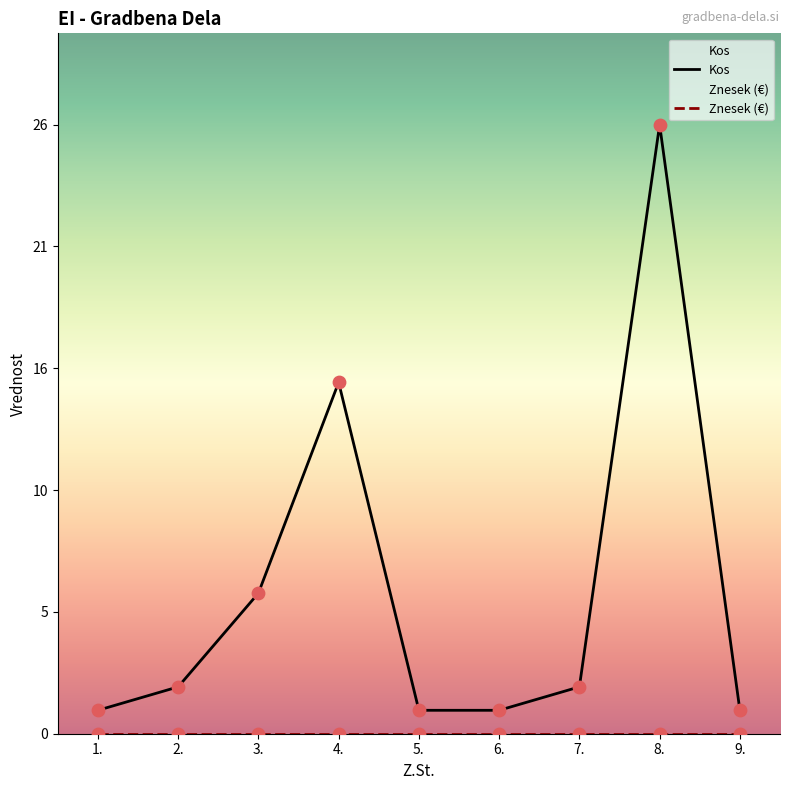

What is the change in value from 2. to 3.?

+4